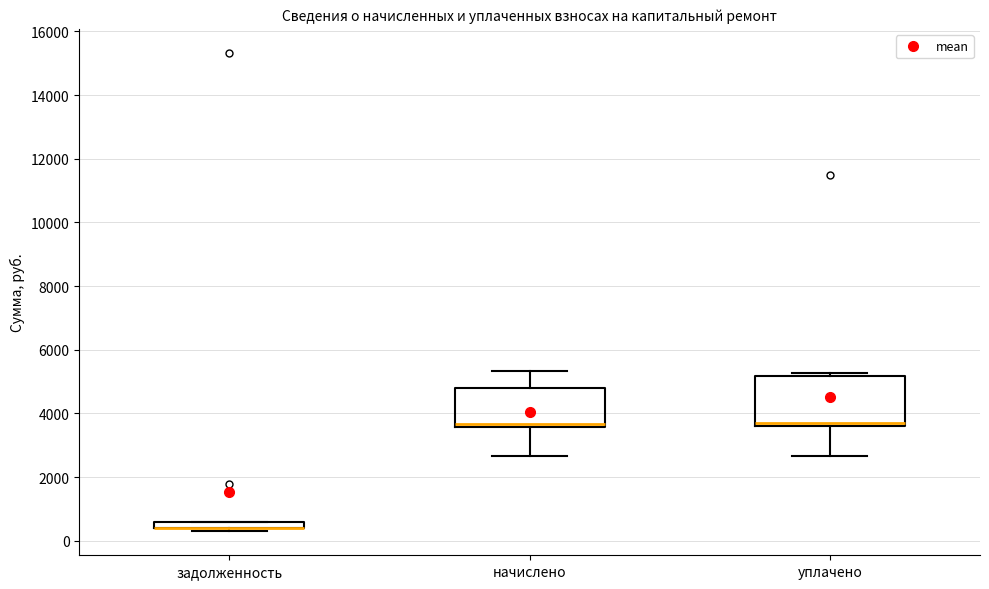

Where is the upper edge of the box for задолженность on the y-axis? The values are not printed on the chart, so give them approximately, as read against the axis.

600